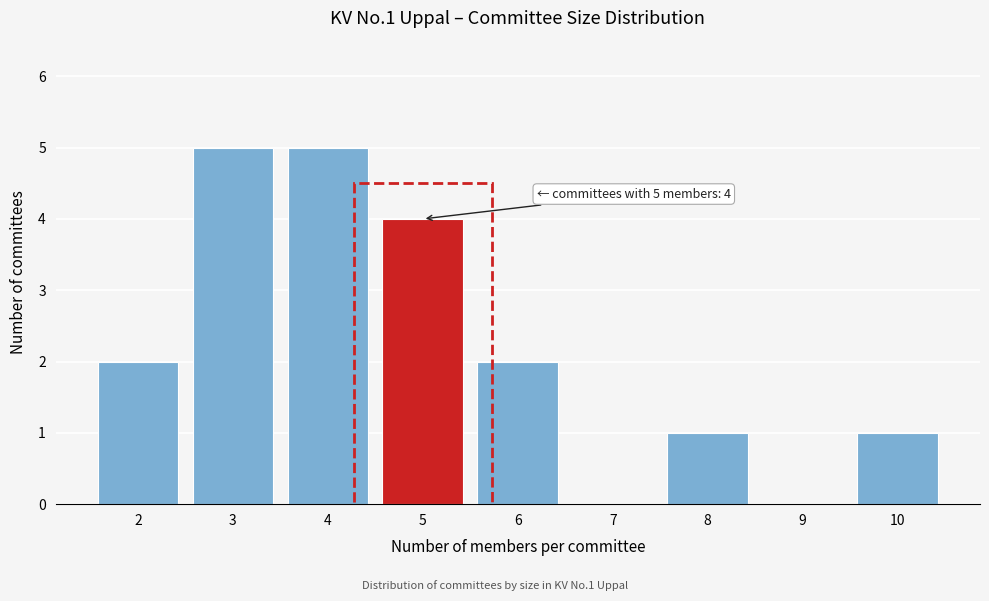

Reading left to right, what are all the values shown in this chart?

2=2	3=5	4=5	5=4	6=2	7=0	8=1	9=0	10=1